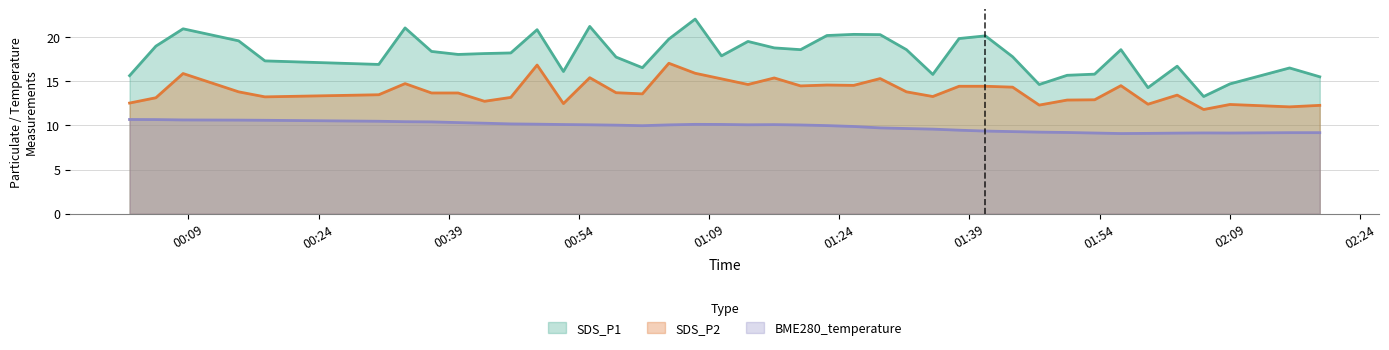

What is the total value across all series at 2022/11/04 01:19:33?

43.1